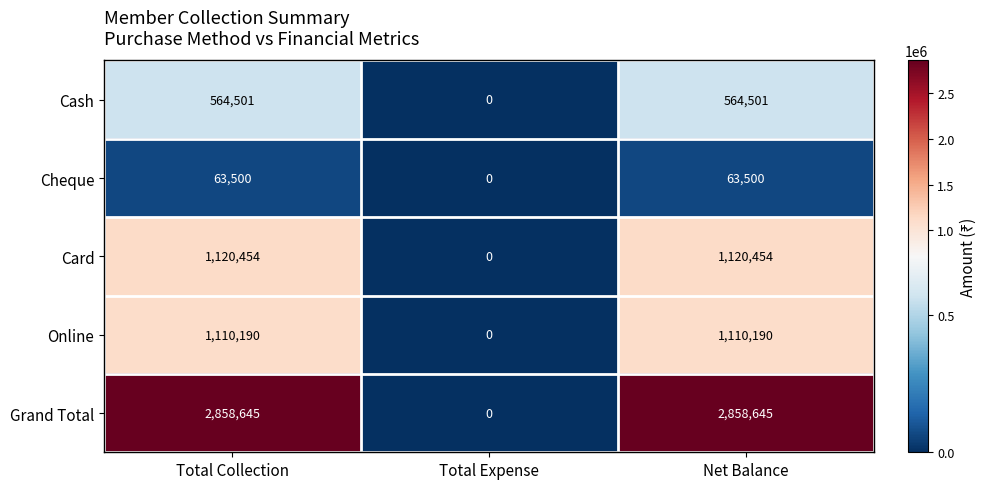

Reading right to left, transcribe all the data shown in this chart.

Cash: 564501	0	564501
Cheque: 63500	0	63500
Card: 1120454	0	1120454
Online: 1110190	0	1110190
Grand Total: 2858645	0	2858645